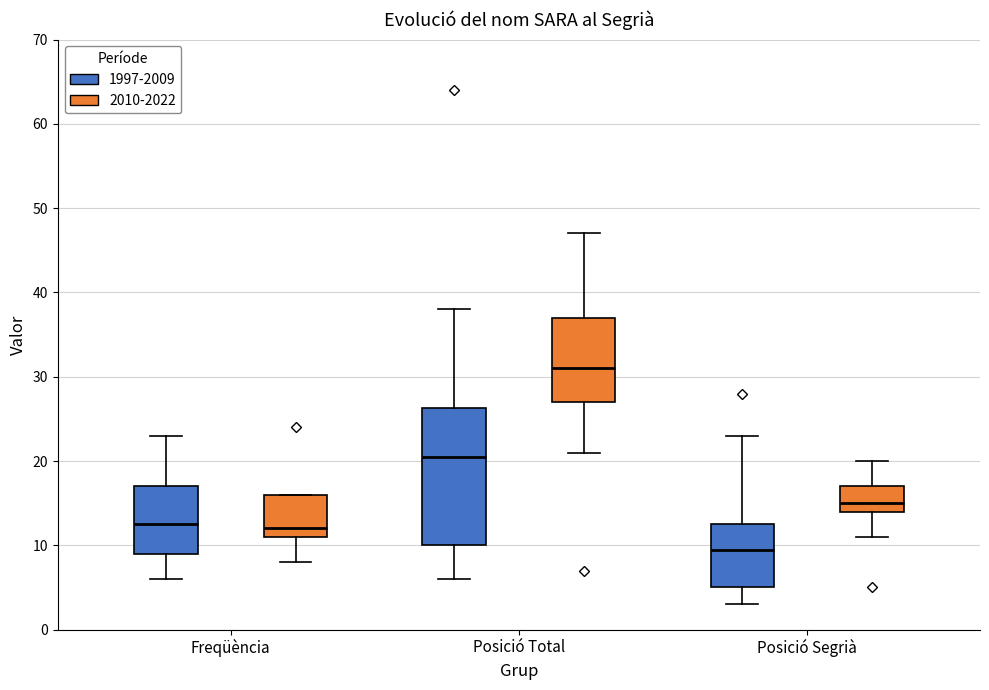

Where does the lower whisker of the box for Posició Total (1997-2009) end on the y-axis? The values are not printed on the chart, so give them approximately, as read against the axis.

6